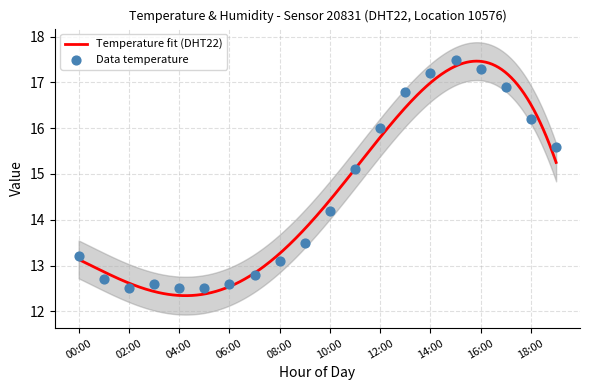

What is the change in value from 01:00 to 14:00?

+4.5